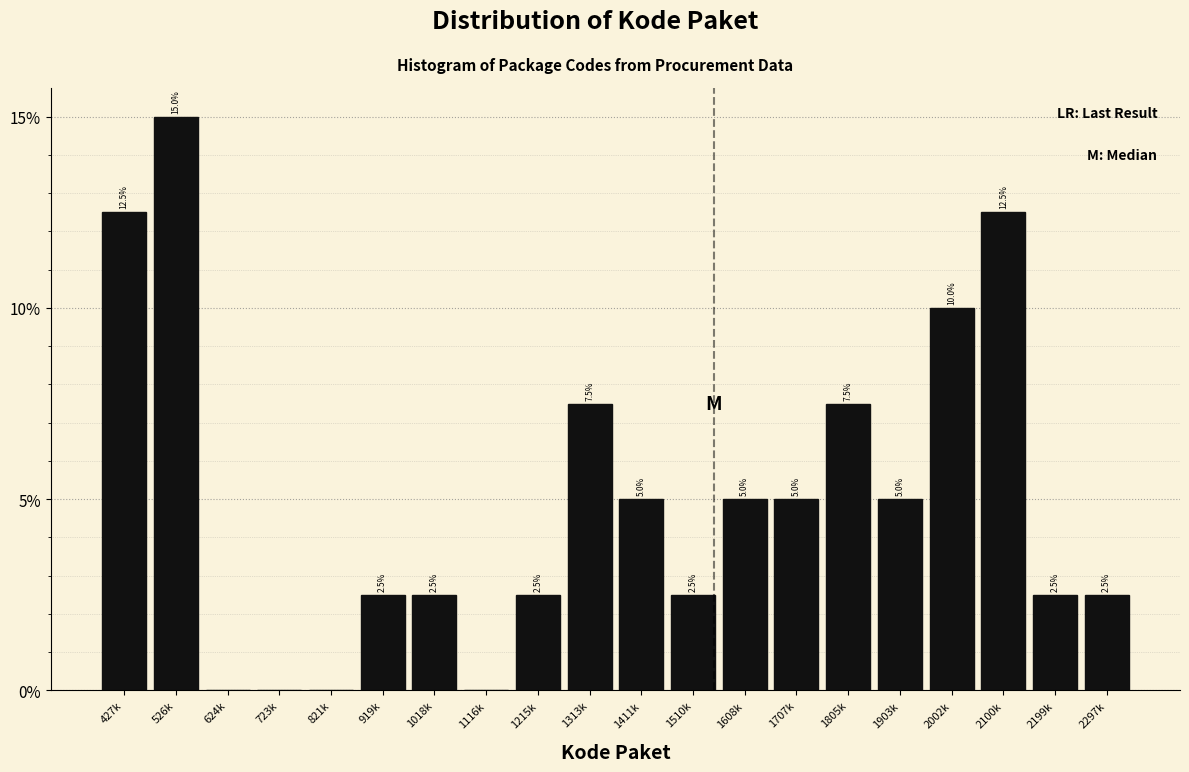

Reading left to right, extract all data points from this chart.

427k=12.5	526k=15.0	624k=0.0	723k=0.0	821k=0.0	919k=2.5	1018k=2.5	1116k=0.0	1215k=2.5	1313k=7.5	1411k=5.0	1510k=2.5	1608k=5.0	1707k=5.0	1805k=7.5	1903k=5.0	2002k=10.0	2100k=12.5	2199k=2.5	2297k=2.5